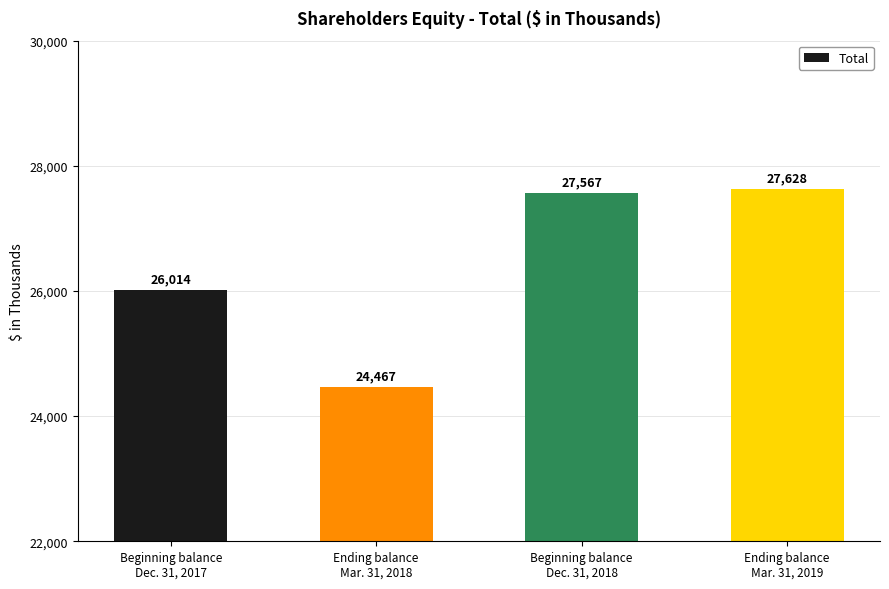

What is the approximate value at Ending balance
Mar. 31, 2018?

24467